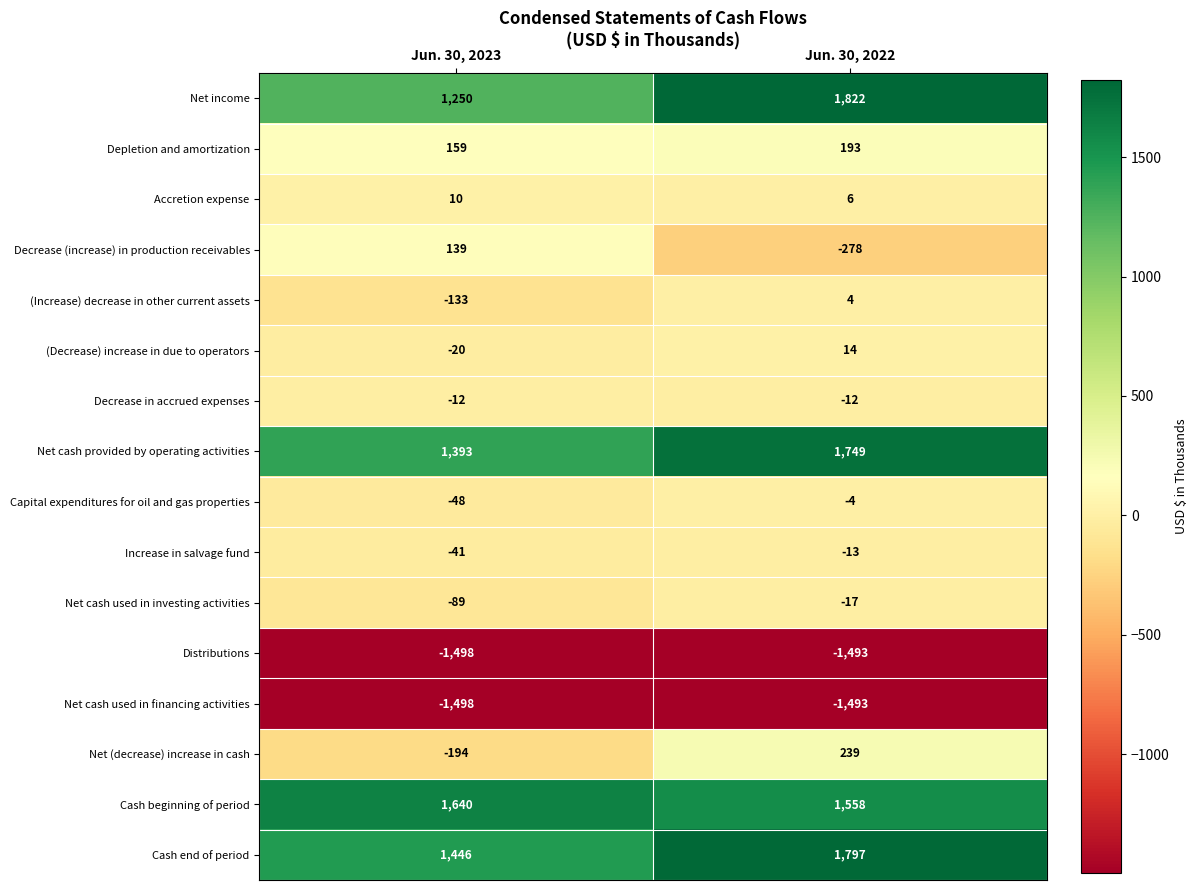

What is the approximate value of Net (decrease) increase in cash at Jun. 30, 2023, to the nearest 10?

-190